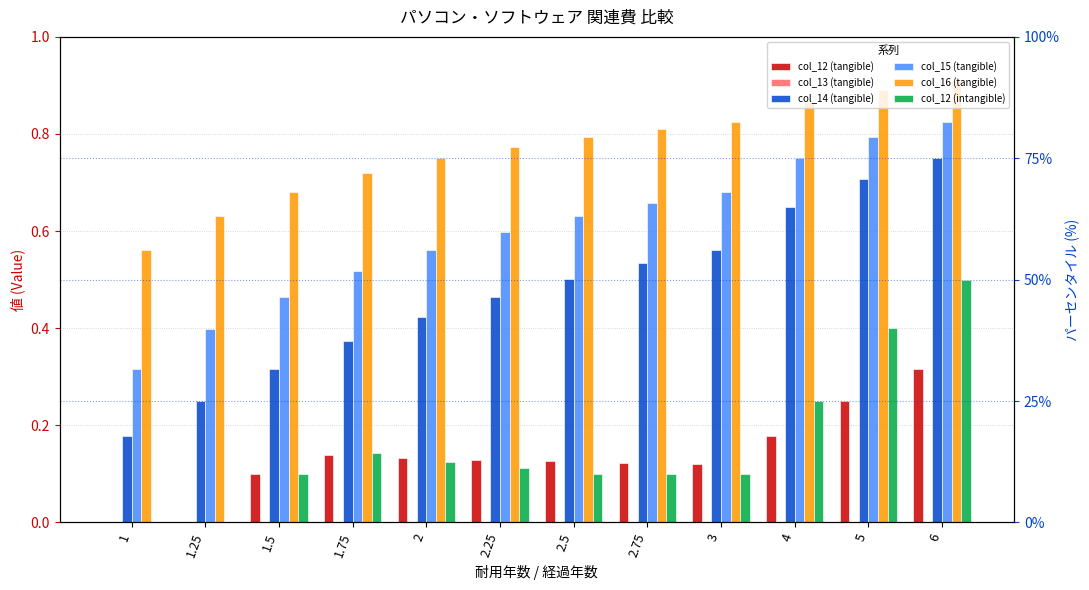

Which category has the lowest value in the col_12 (tangible) series?

1